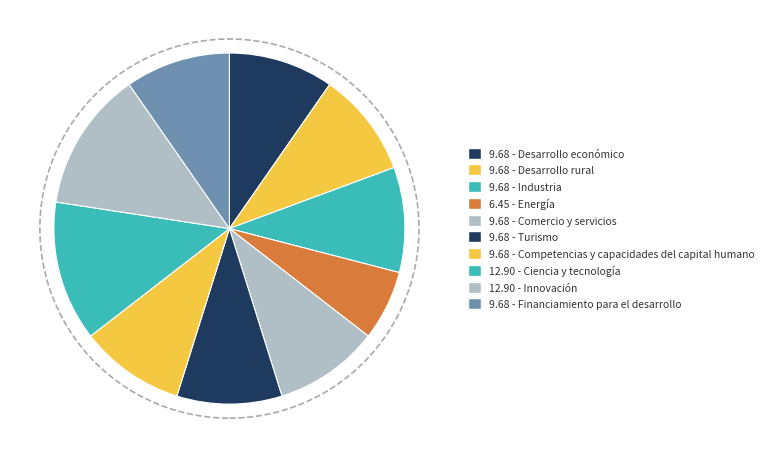

Is there a majority slice in this chart?

No